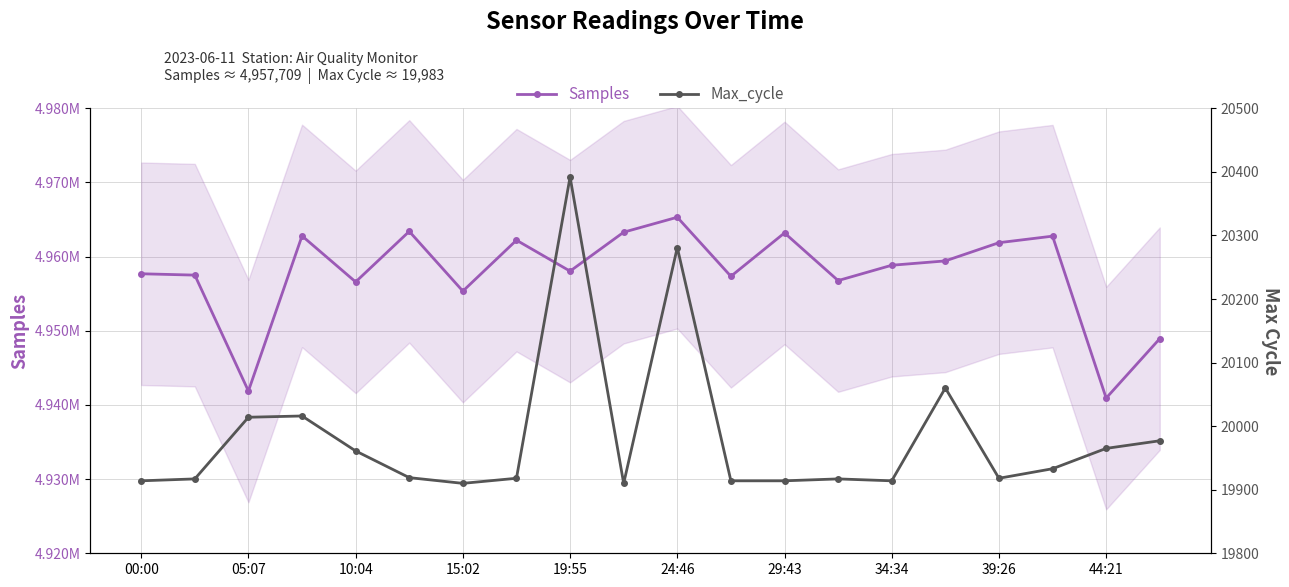

What are all the series names shown in the legend?

Samples, Max_cycle